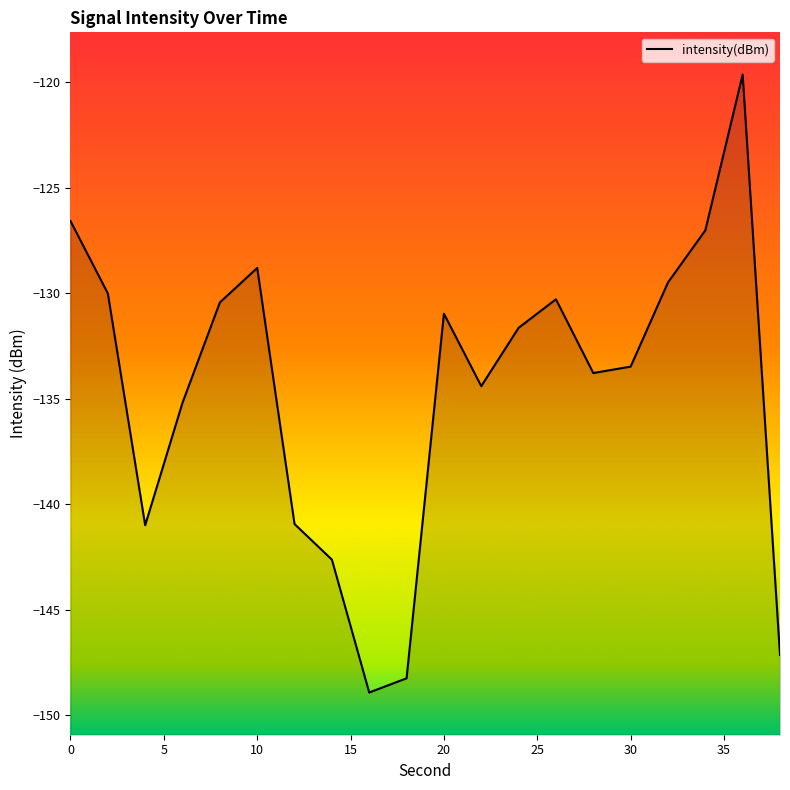

What is the sum of all values?

-2690.7